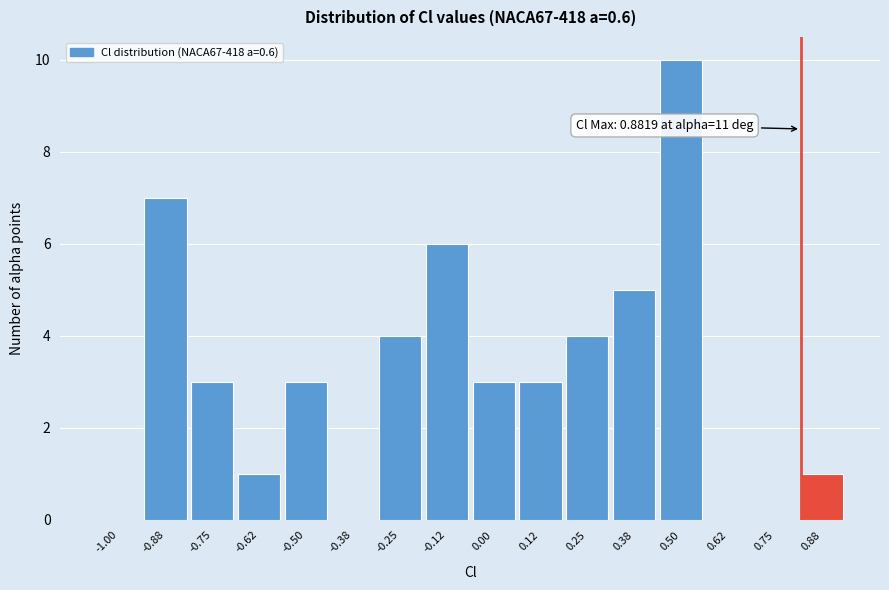

Reading left to right, extract all data points from this chart.

-1.00=0	-0.88=7	-0.75=3	-0.62=1	-0.50=3	-0.38=0	-0.25=4	-0.12=6	0.00=3	0.12=3	0.25=4	0.38=5	0.50=10	0.62=0	0.75=0	0.88=1